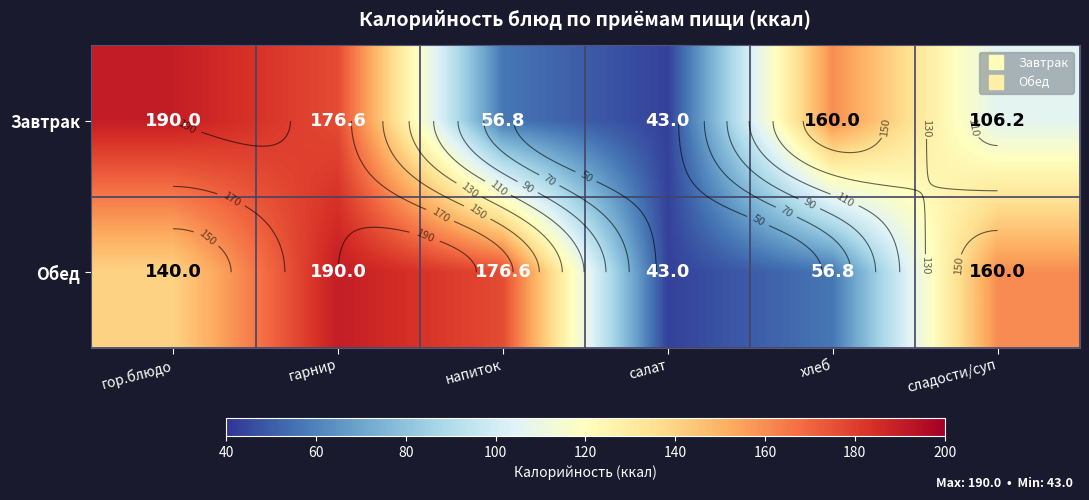

At хлеб, list the series in order from largest to smallest.

Завтрак, Обед